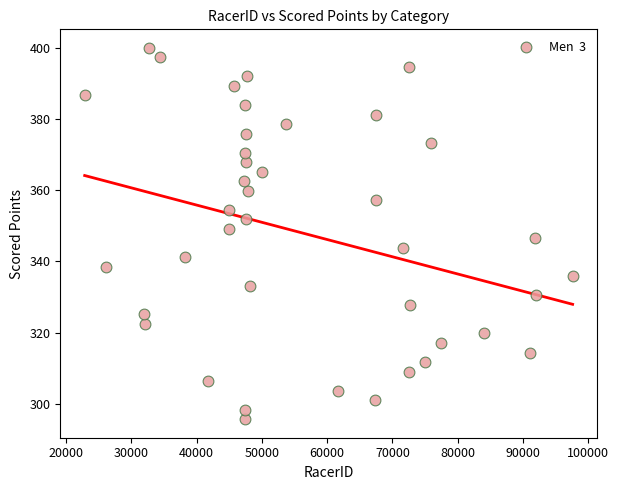

What is the range of X values (max minus min)?

74766.0